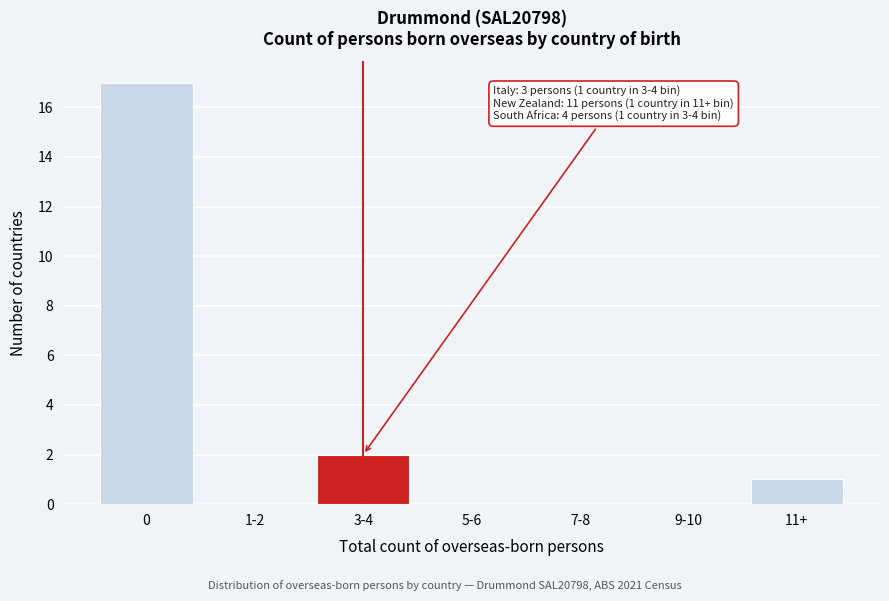

Reading left to right, transcribe all the data shown in this chart.

0=17	1-2=0	3-4=2	5-6=0	7-8=0	9-10=0	11+=1